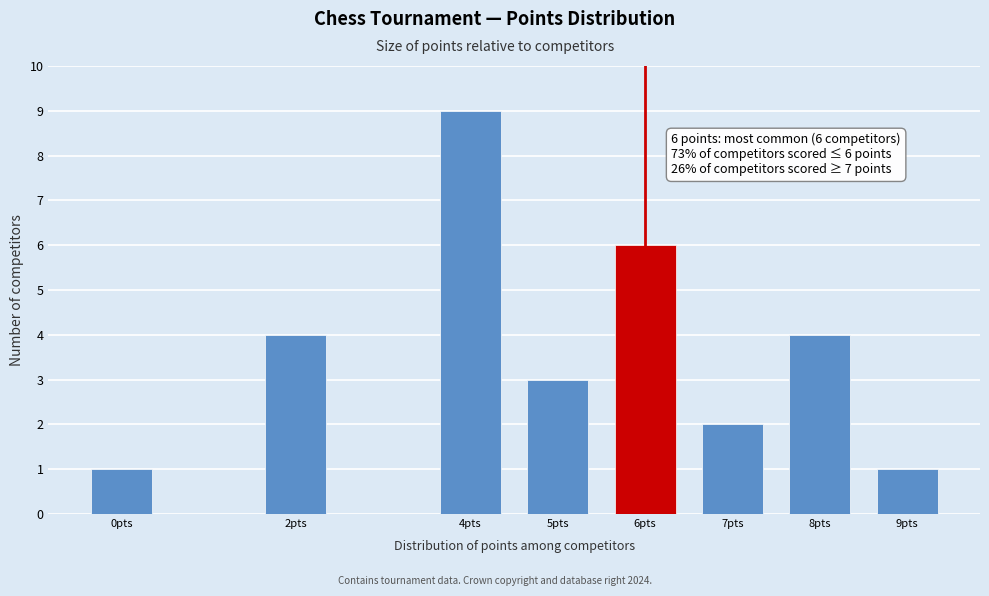

Reading left to right, extract all data points from this chart.

1	4	9	3	6	2	4	1